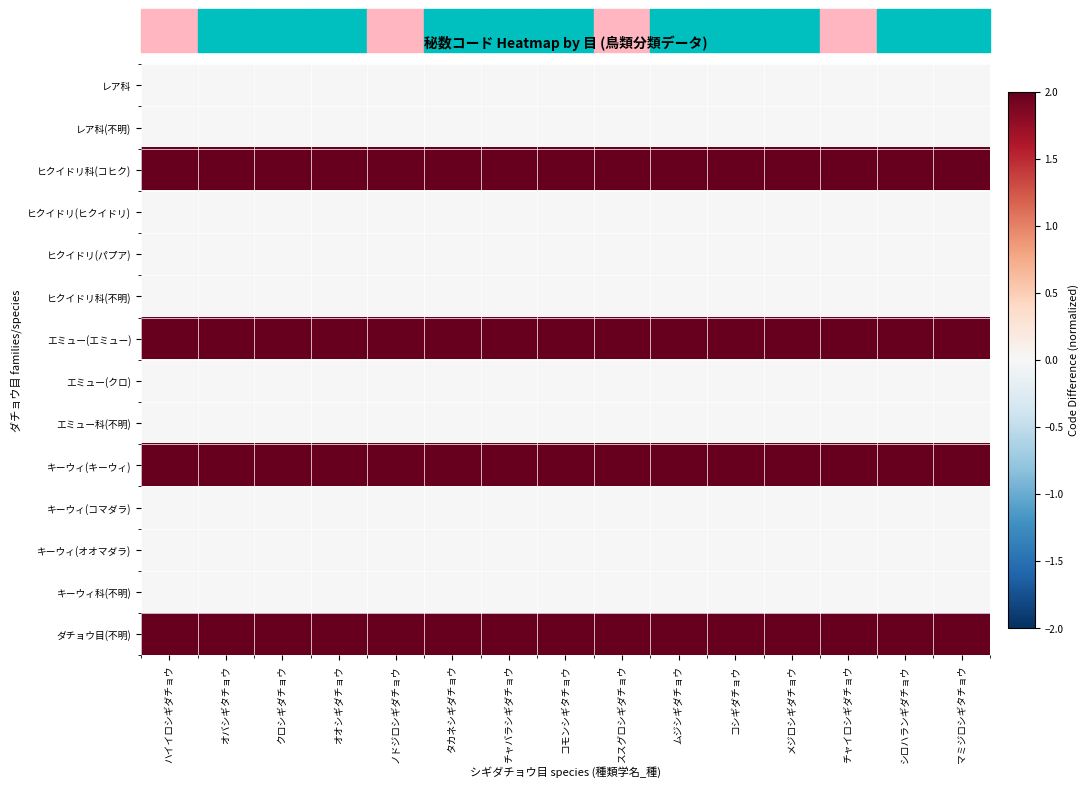

What is the spread (max minus min) of values at ムジシギダチョウ?

2.0